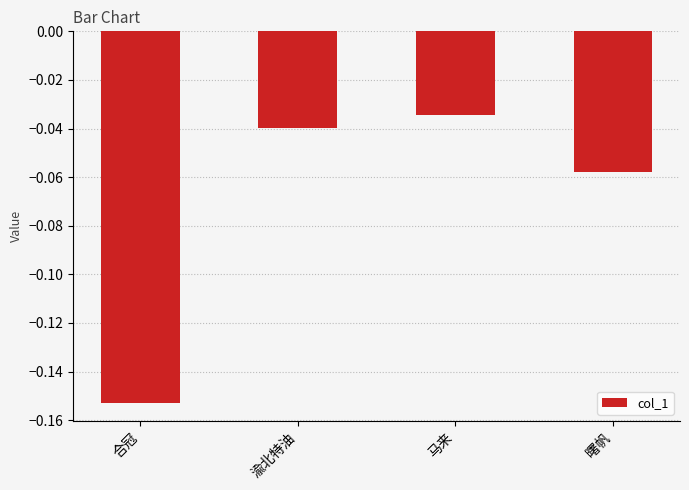

What is the sum of all values?

-0.3